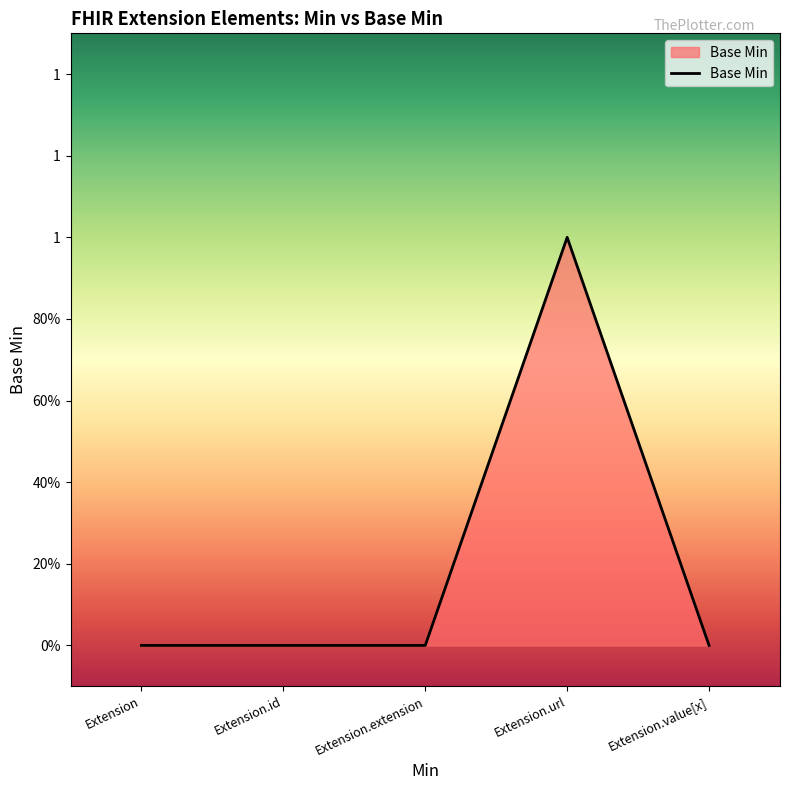

Which label corresponds to the smallest value in the chart?

Extension